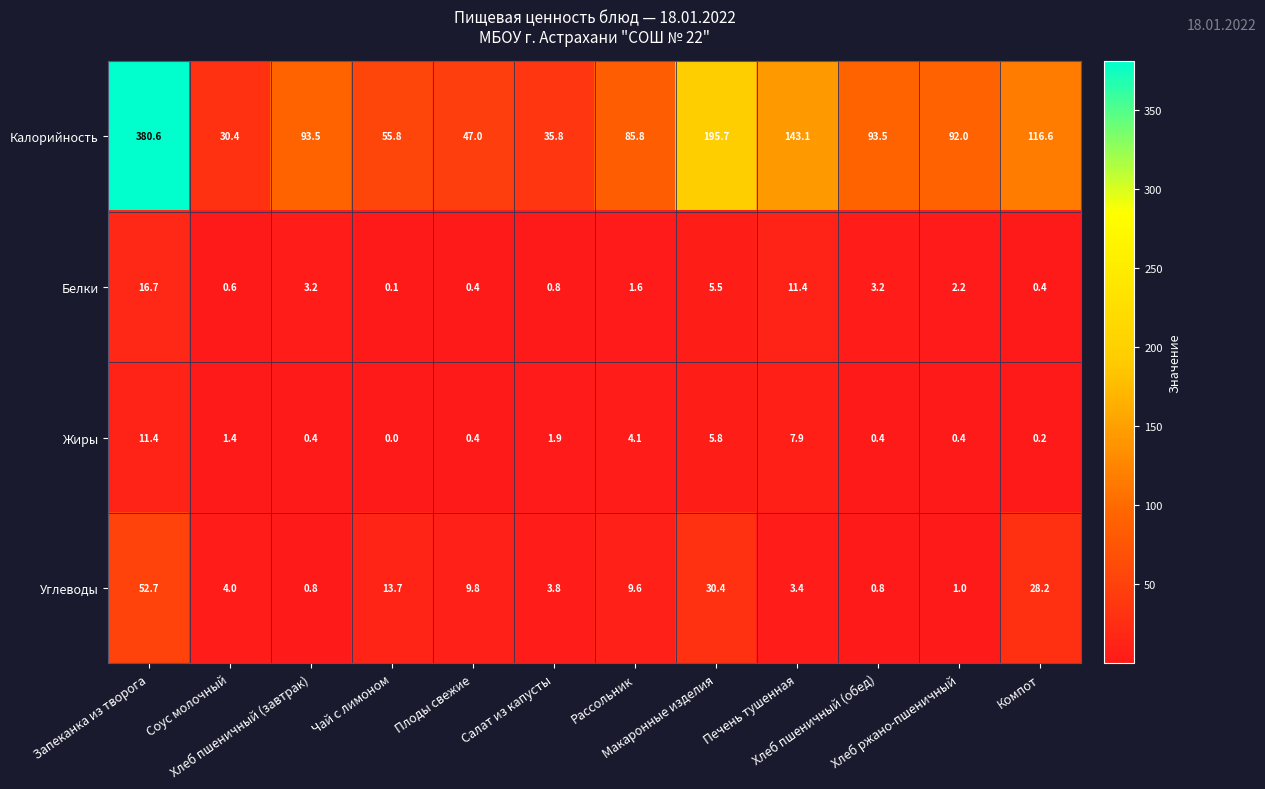

Between Салат из капусты and Компот, which series saw the biggest shift?

Калорийность